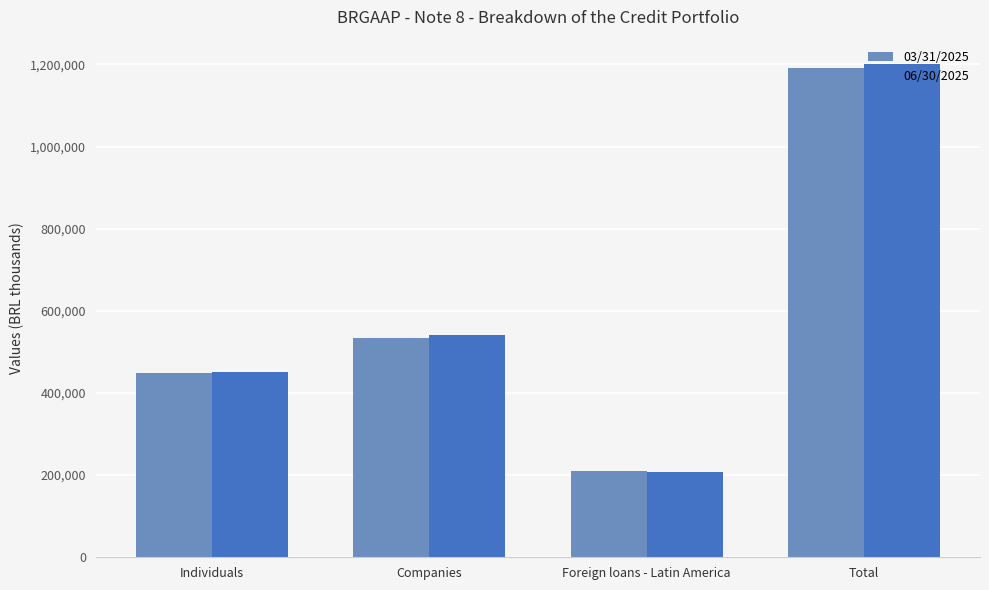

At which label is 06/30/2025 closest to 703417?

Companies